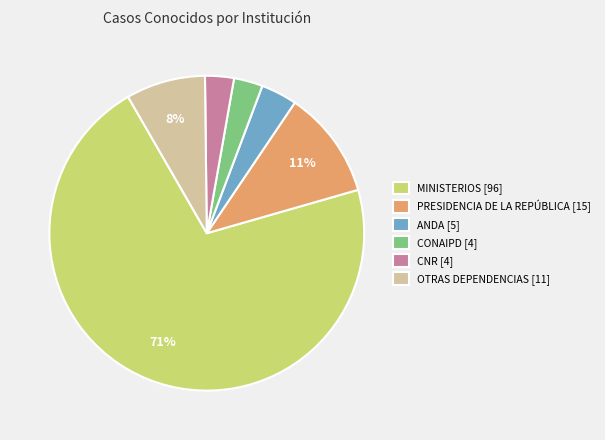

What percentage is the CONAIPD [4] slice, to the nearest percent?

3%